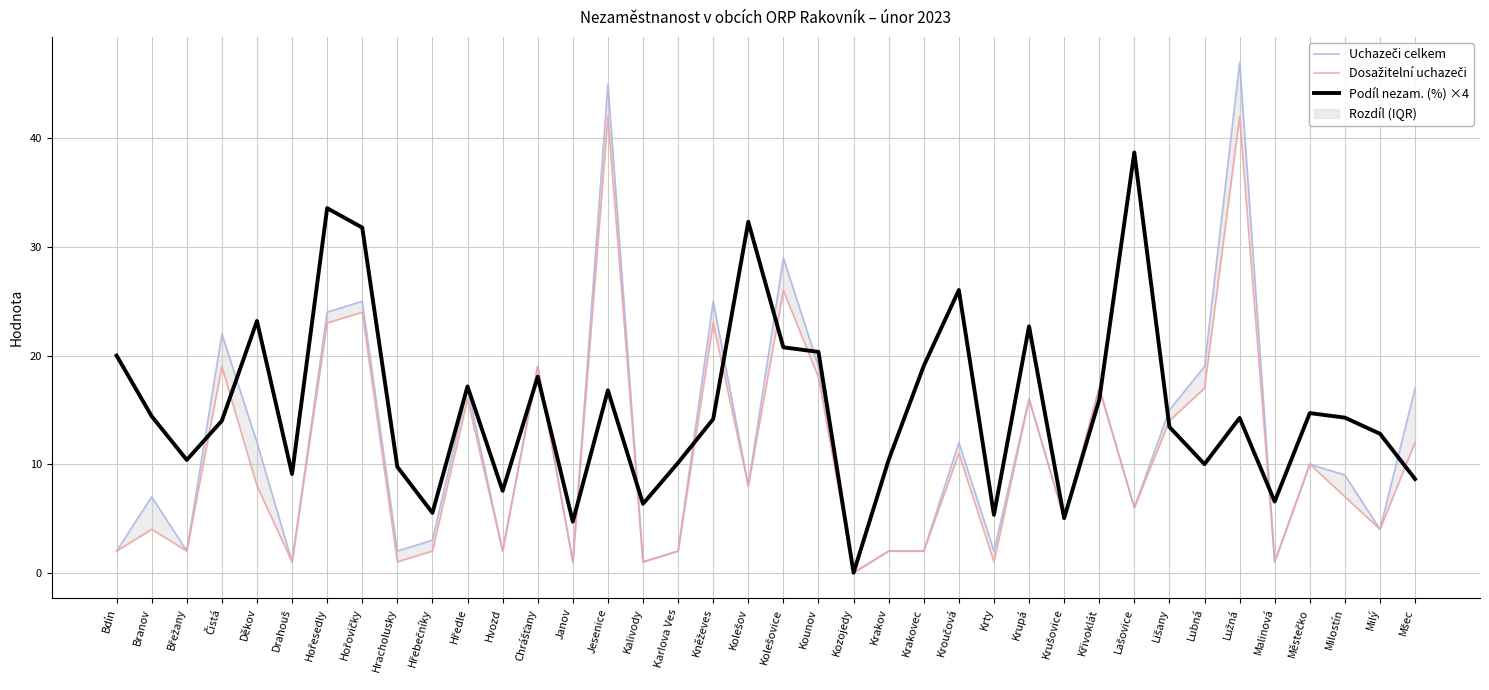

What is the difference between the highest and lowest values at Krakov?

8.4